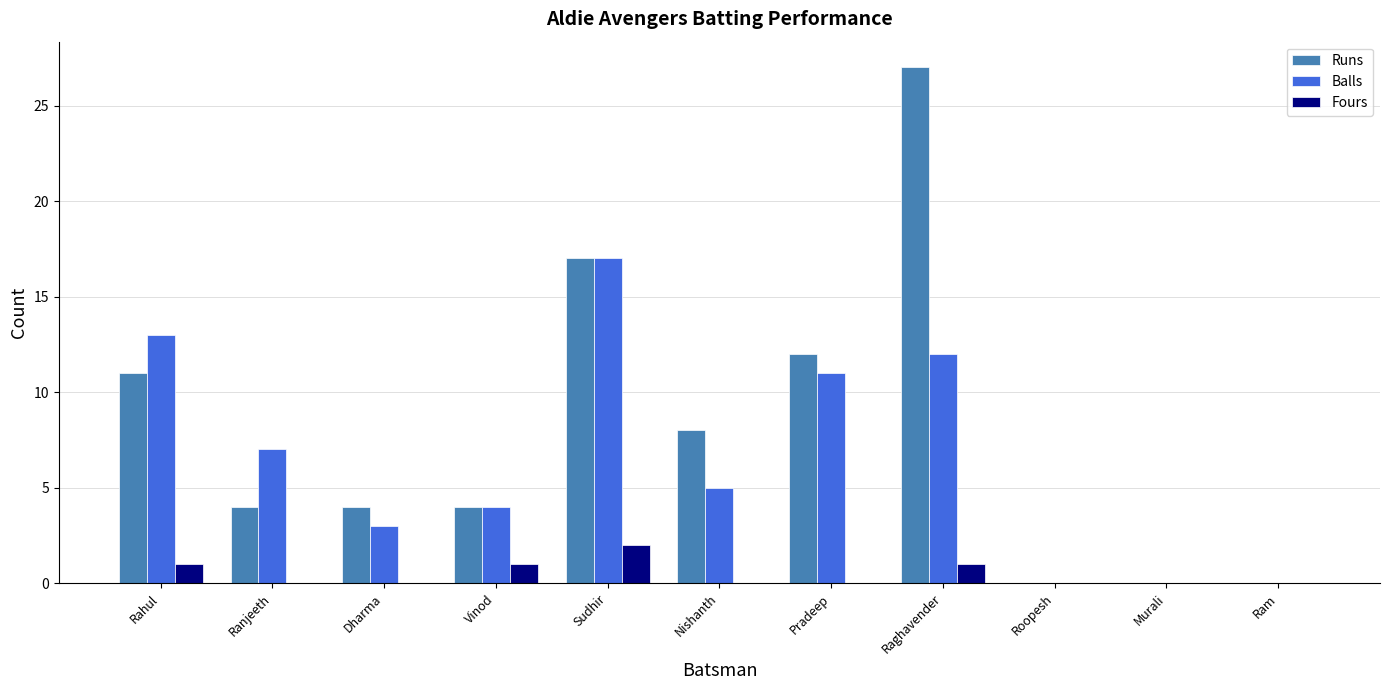

Which category has the highest value in the Runs series?

Raghavender